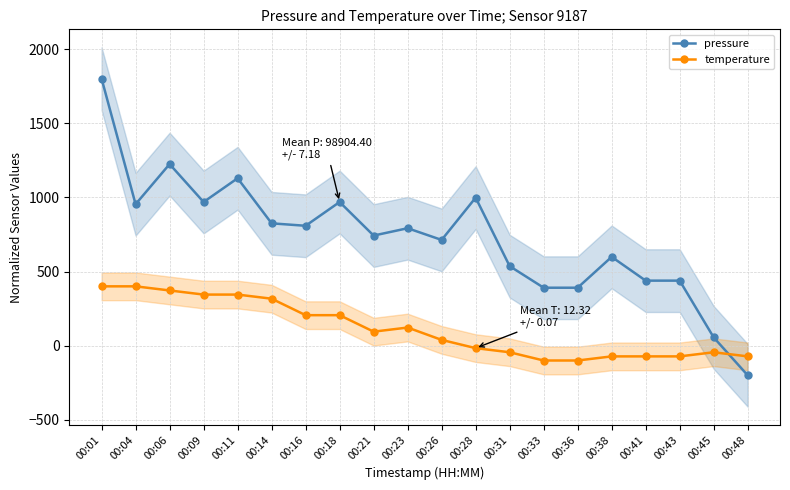

What is the difference between the temperature values at 00:38 and 00:33?

27.8